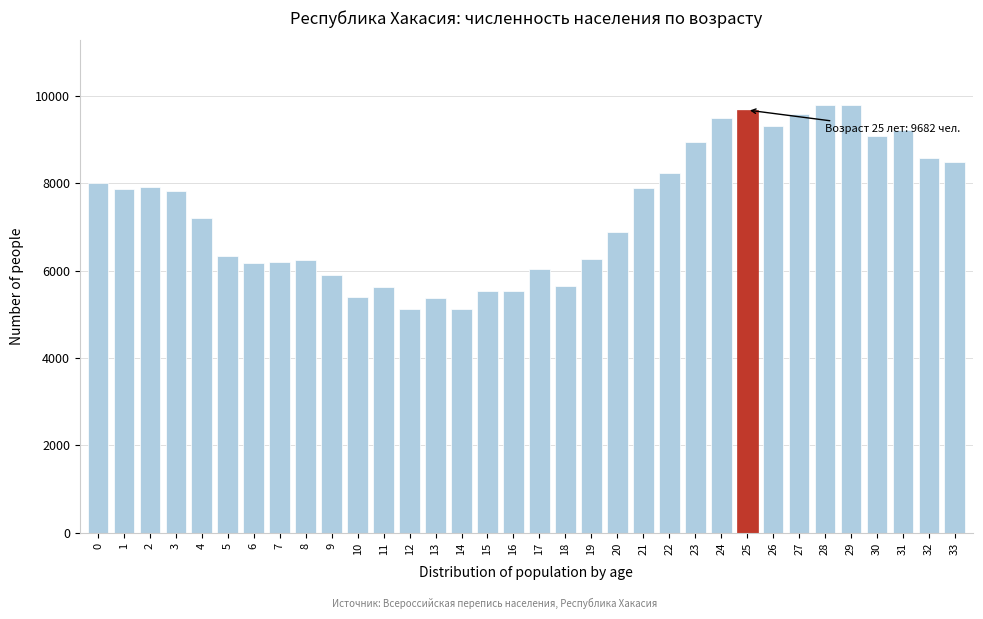

What is the value of the 34th bar from the left?

8498